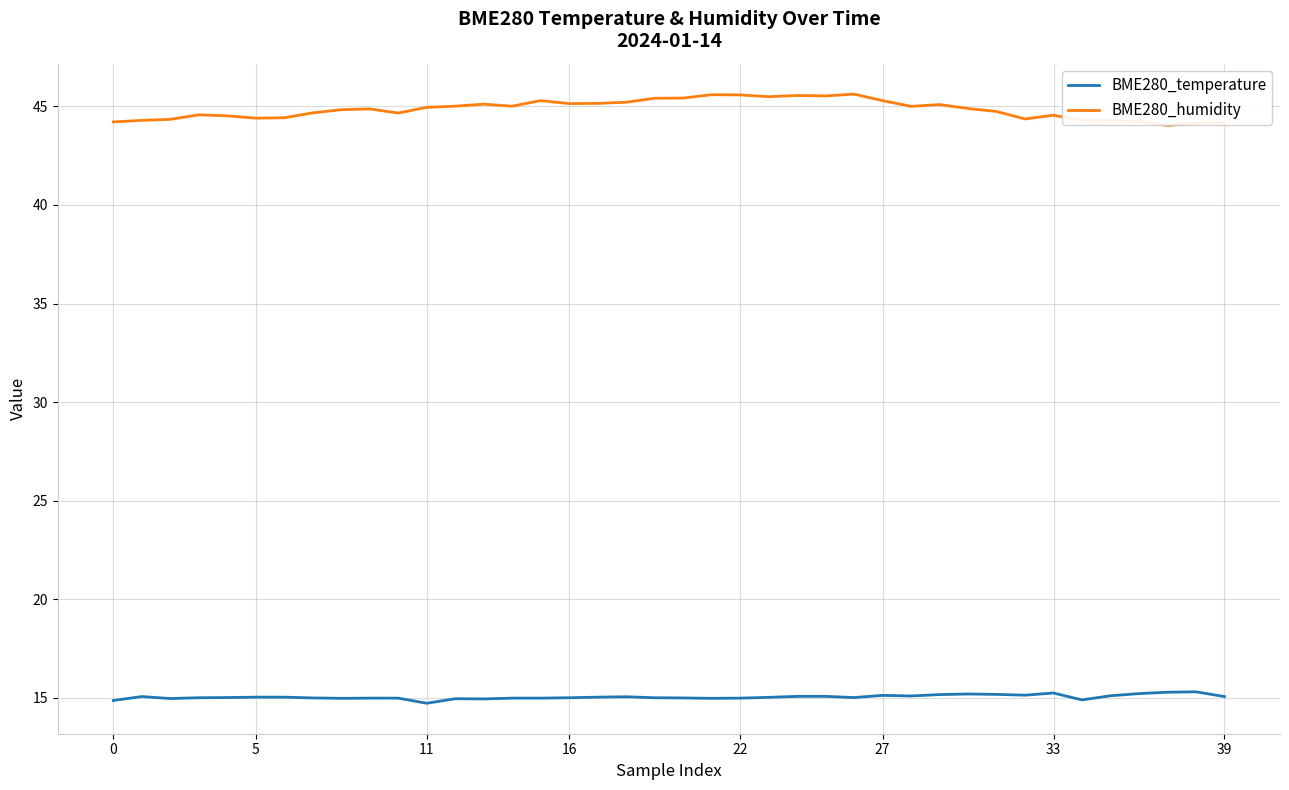

True or false: BME280_temperature and BME280_humidity intersect in this chart.

False